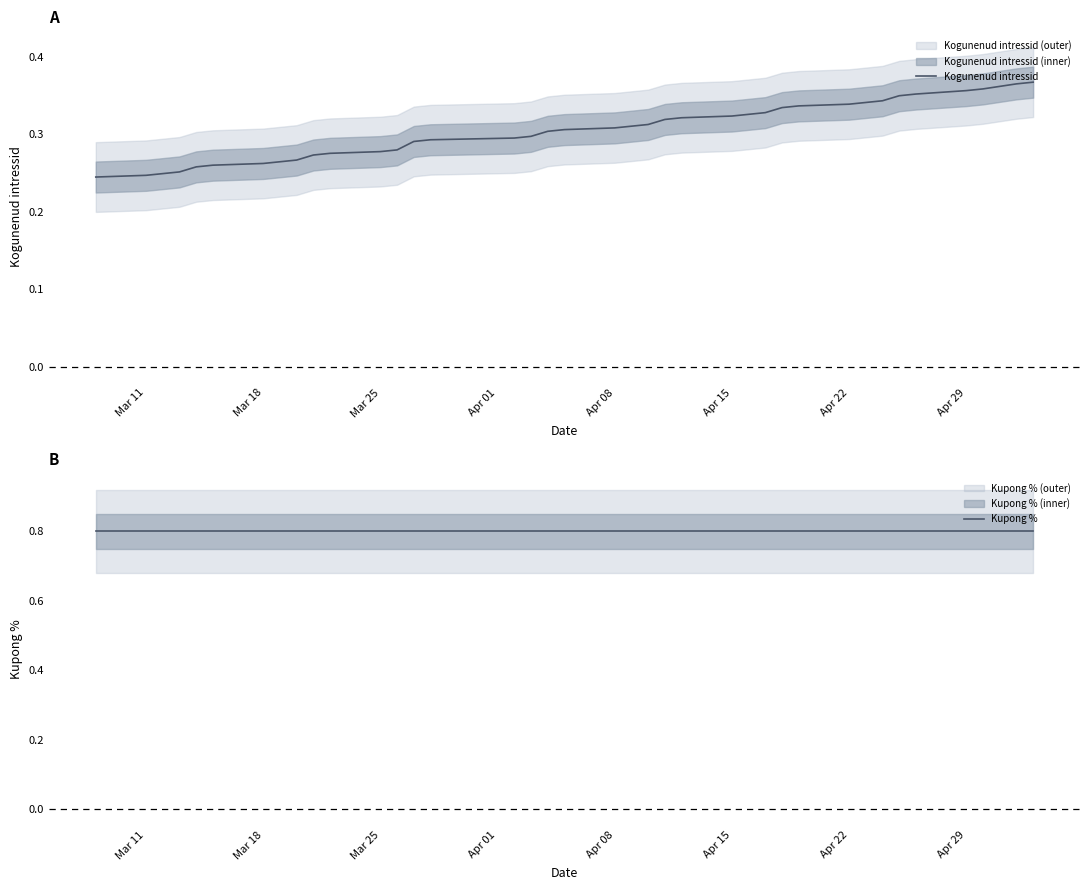

Count the Kogunenud intressid values in the range 0 to 1.

38